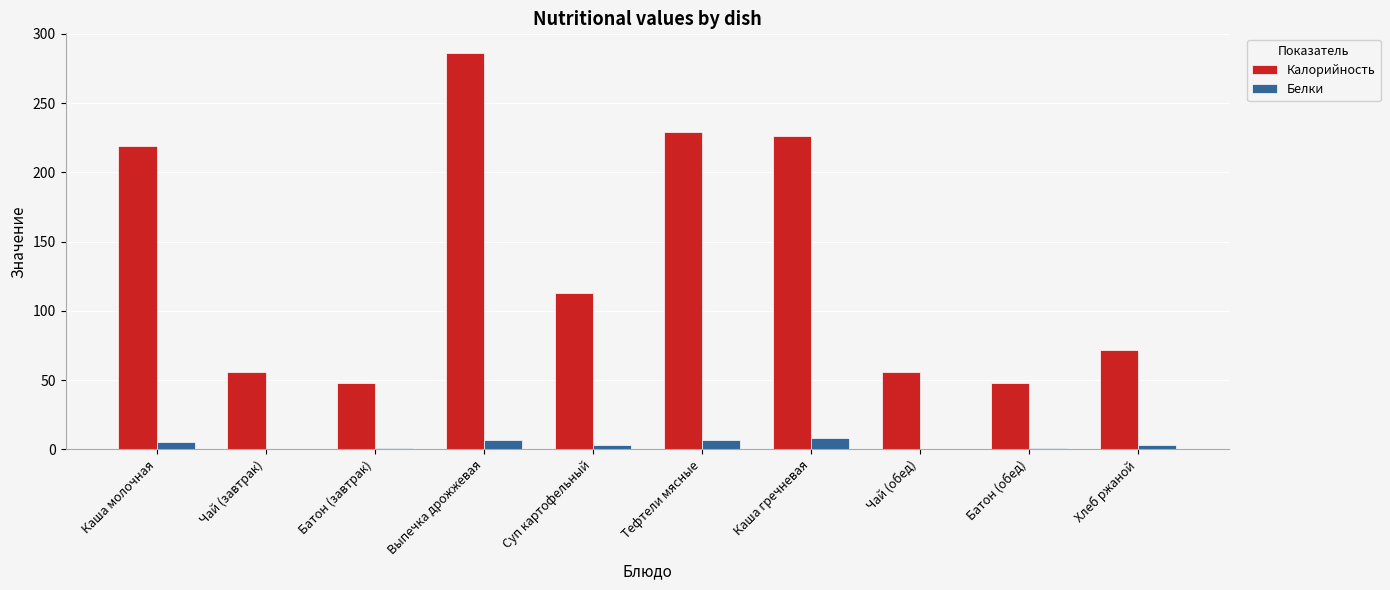

True or false: Белки has a value of 8 at Каша гречневая.

True